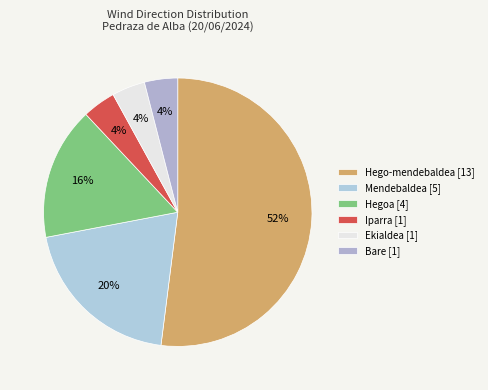

What percentage is the Hego-mendebaldea slice, to the nearest percent?

52%